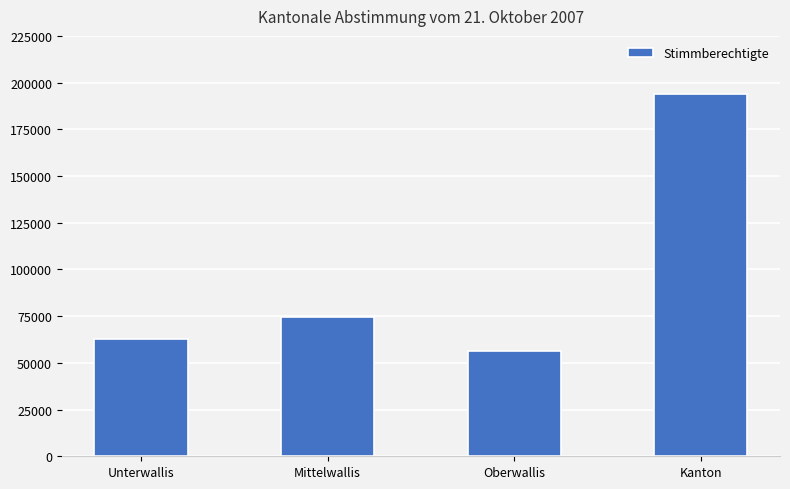

Which label corresponds to the smallest value in the chart?

Oberwallis